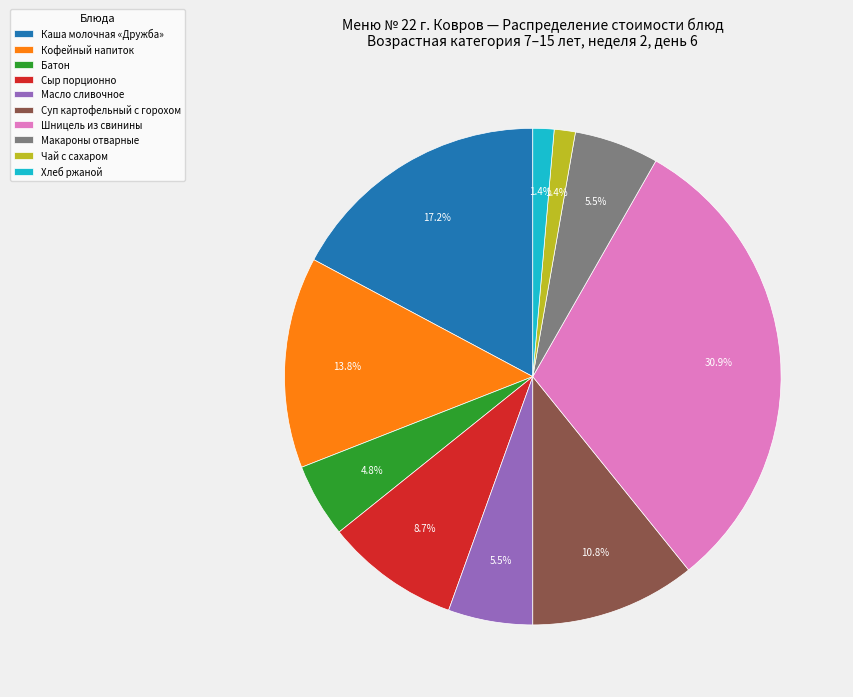

Is the sum of Шницель из свинины and Хлеб ржаной greater than half?

No